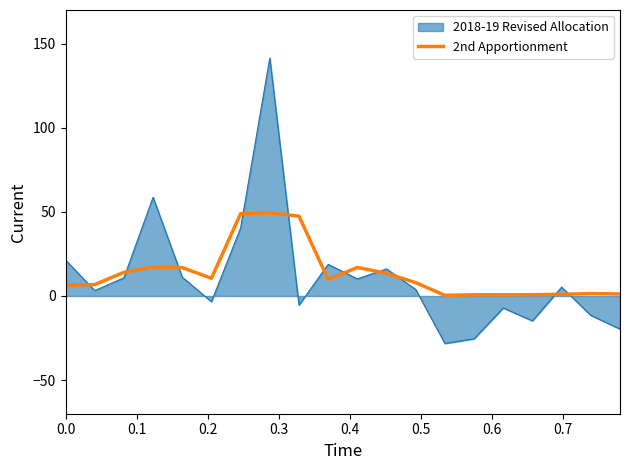

After their last crossing, which series has the higher values: 2nd Apportionment or 2018-19 Revised Allocation?

2nd Apportionment